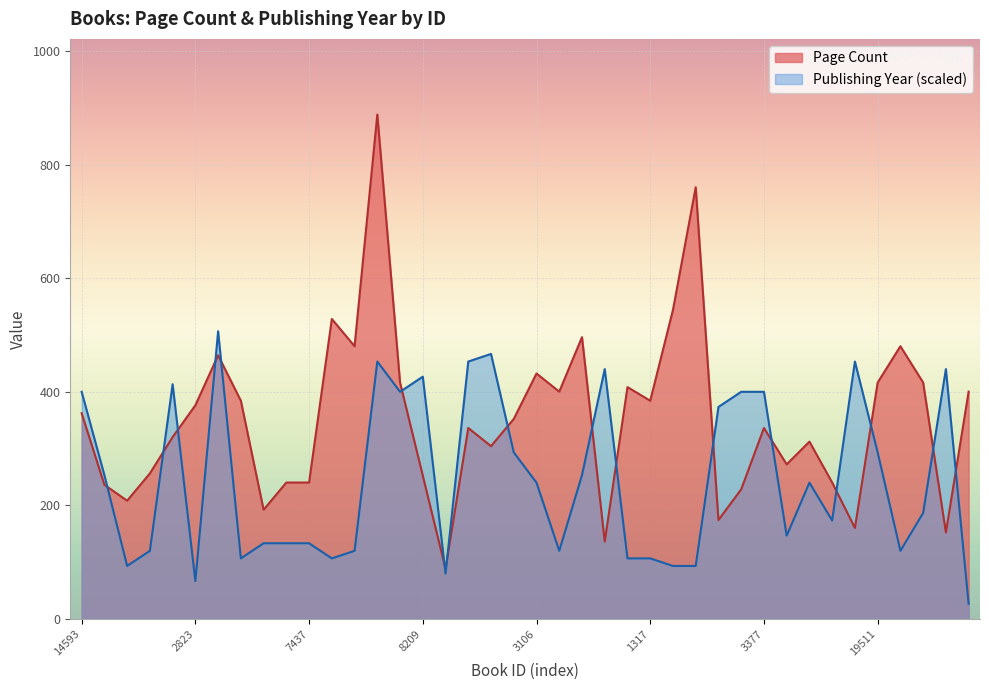

True or false: Publishing Year and Page Count intersect in this chart.

True